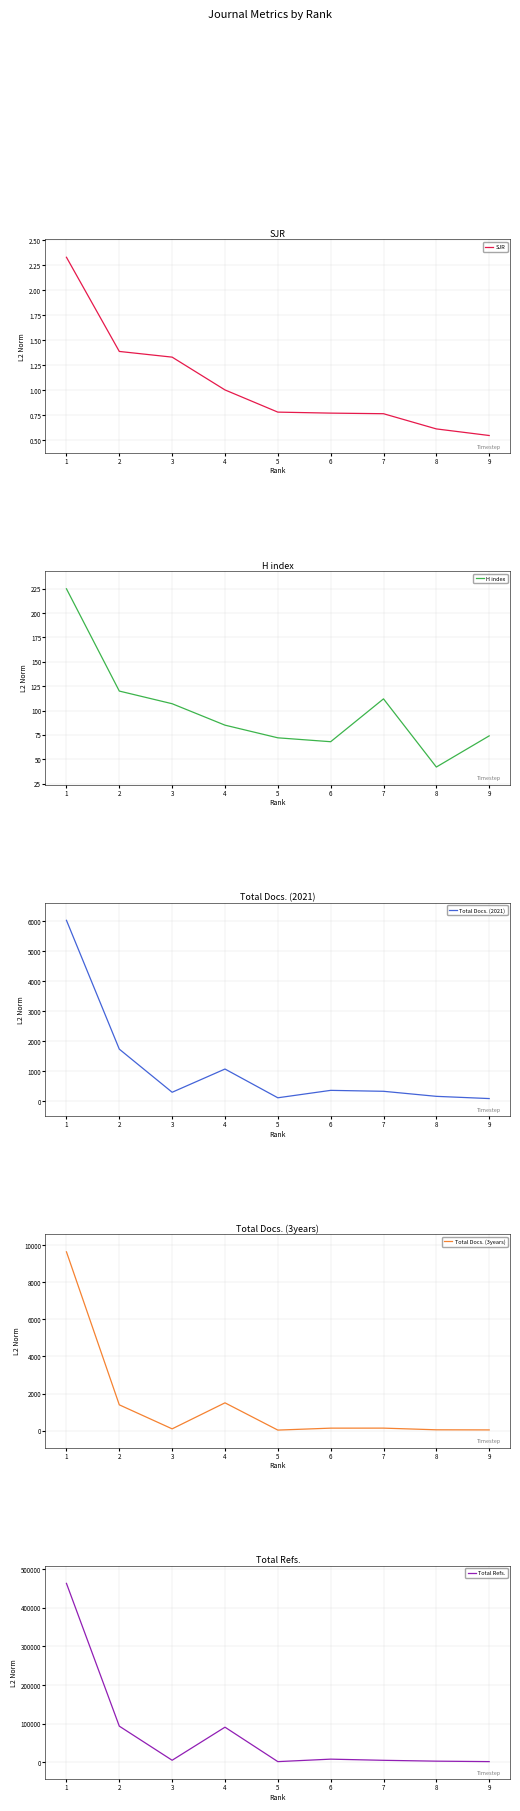

List the labels in order of H index value, smallest first.

8, 6, 5, 9, 4, 3, 7, 2, 1